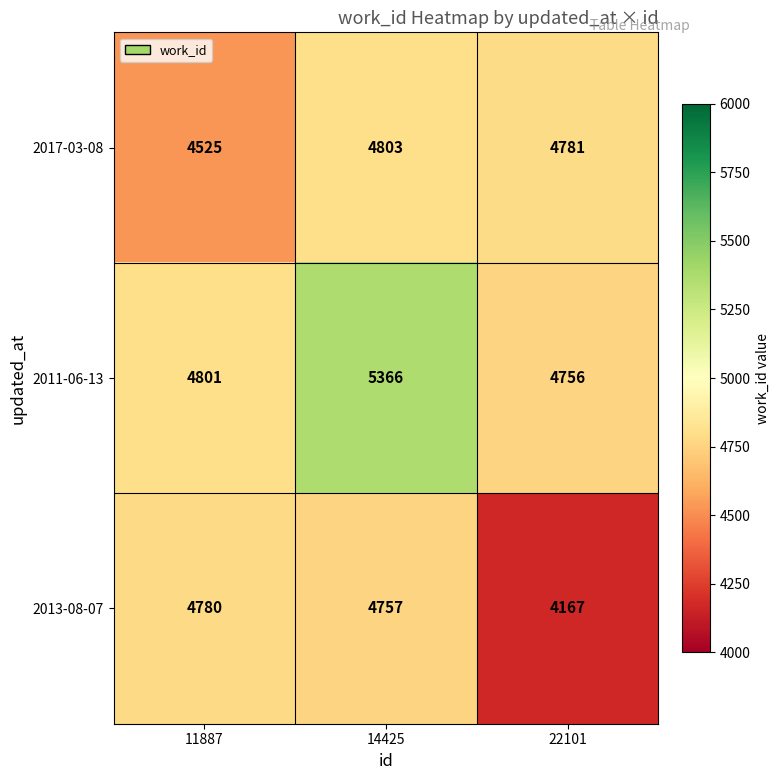

Rank the series by their average value, from lowest to highest.

2013-08-07, 2017-03-08, 2011-06-13